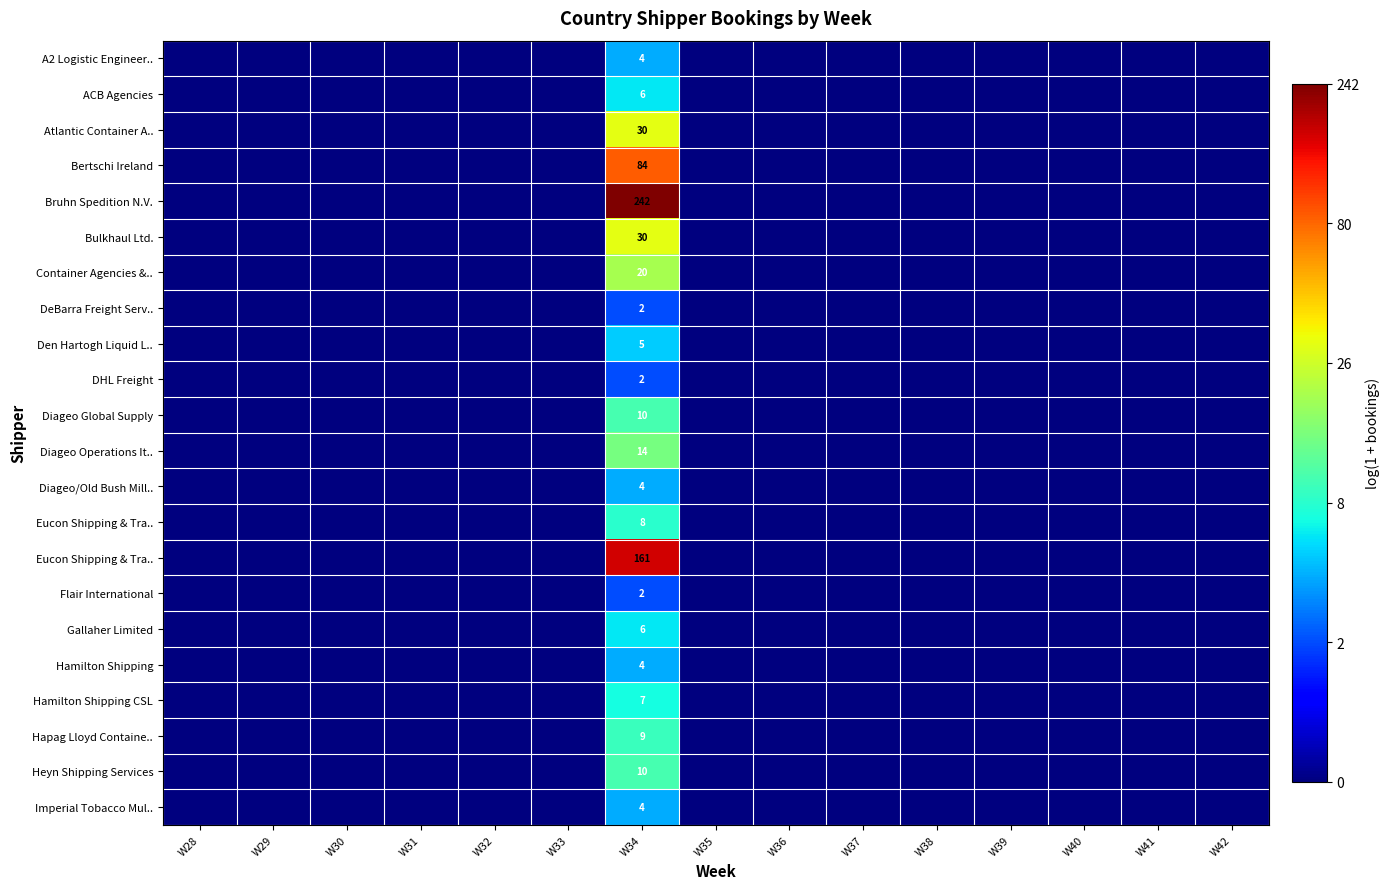

Which category has the highest value across all series?

W34